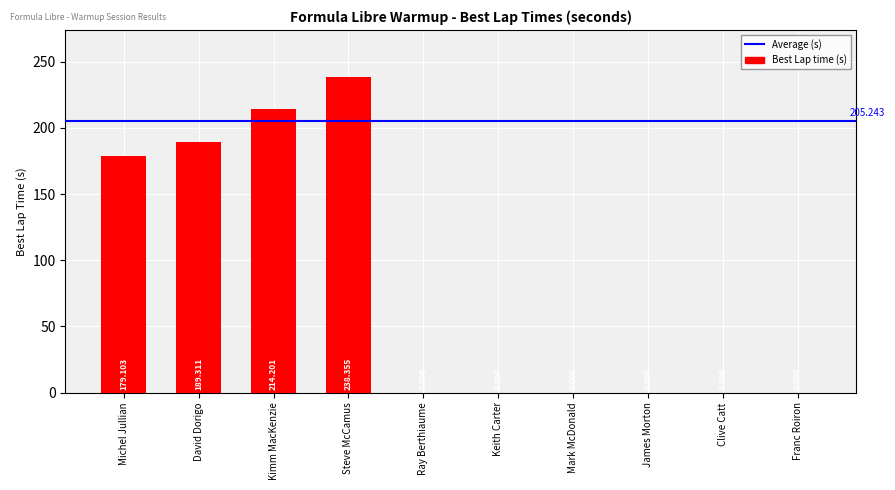

Which label corresponds to the largest value in the chart?

Steve McCamus